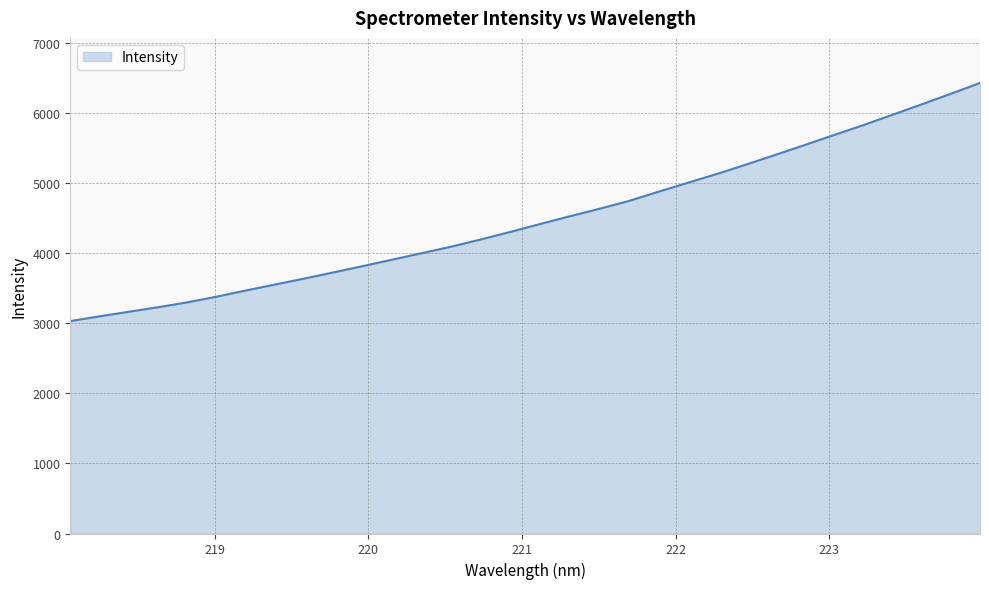

What is the sum of all values?

143715.5